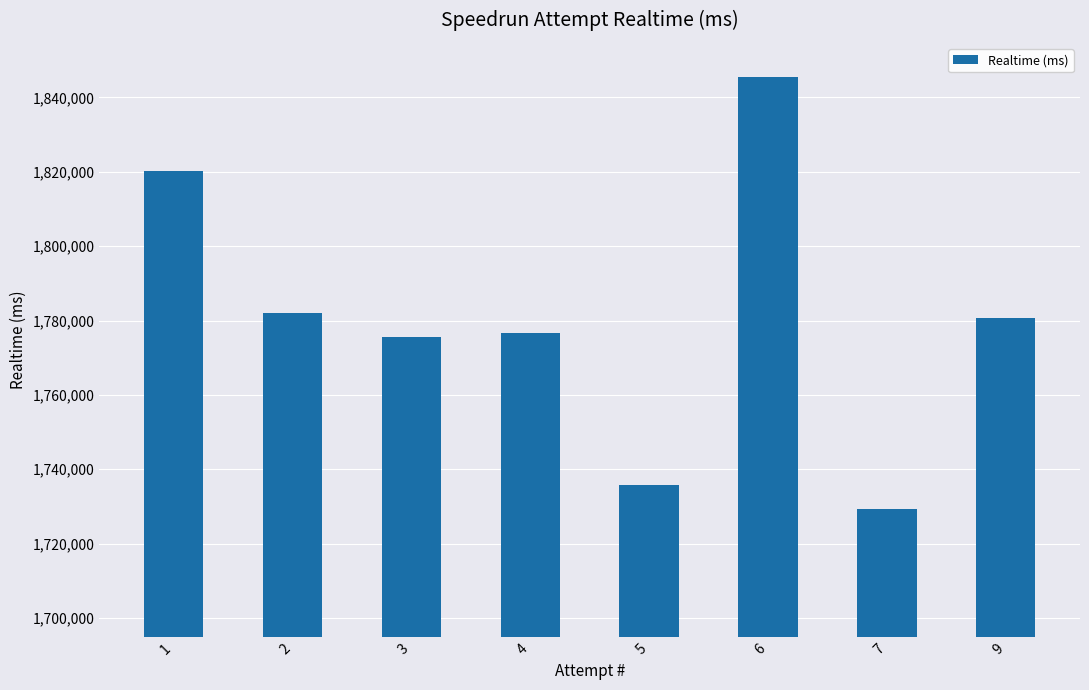

What is the difference between the maximum and minimum values?

116059